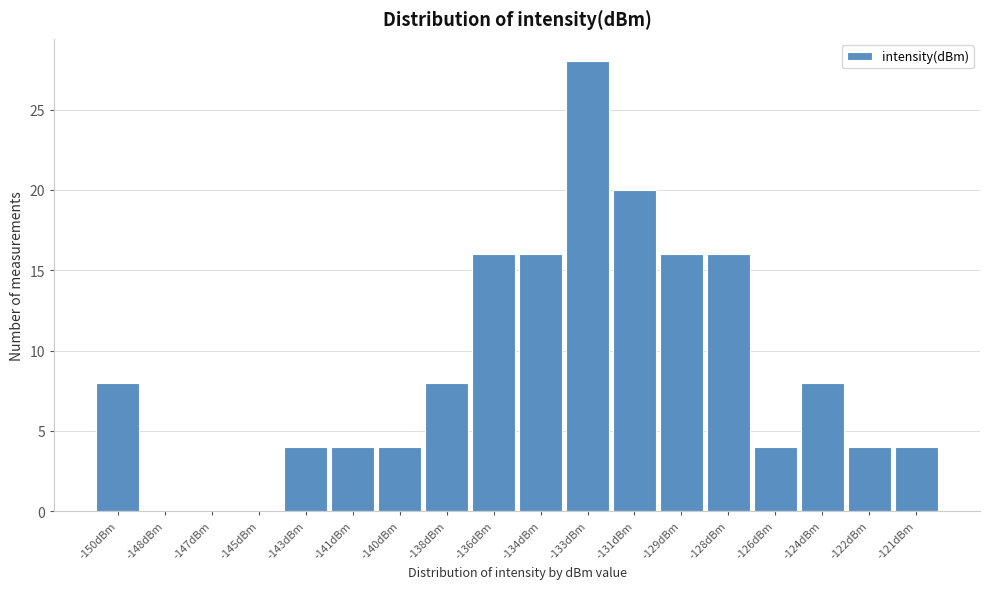

Reading left to right, transcribe all the data shown in this chart.

-150dBm=8	-148dBm=0	-147dBm=0	-145dBm=0	-143dBm=4	-141dBm=4	-140dBm=4	-138dBm=8	-136dBm=16	-134dBm=16	-133dBm=28	-131dBm=20	-129dBm=16	-128dBm=16	-126dBm=4	-124dBm=8	-122dBm=4	-121dBm=4